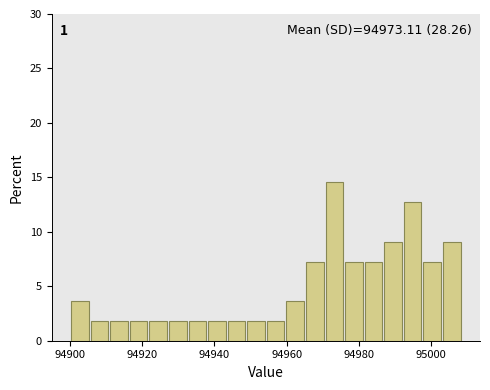

Read against the x-axis, roughly where is the centre of the tallest bar?

94974